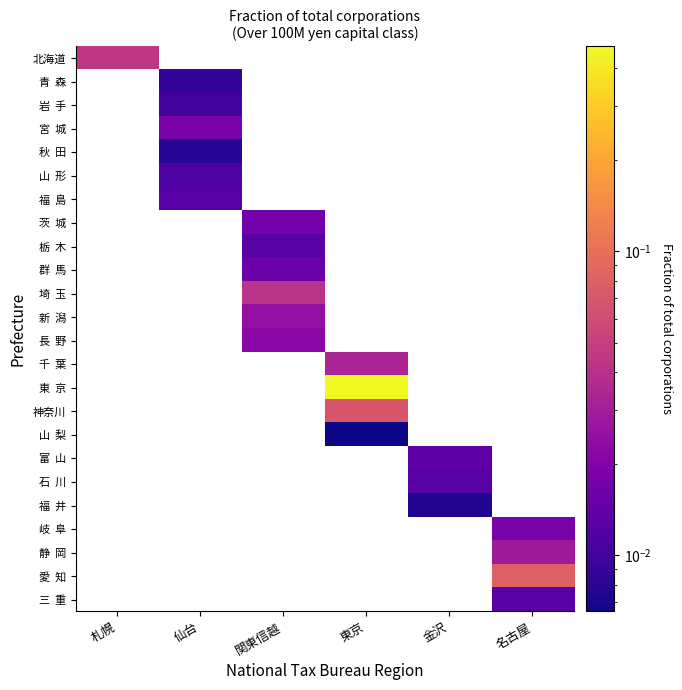

How many series are shown in this chart?

24